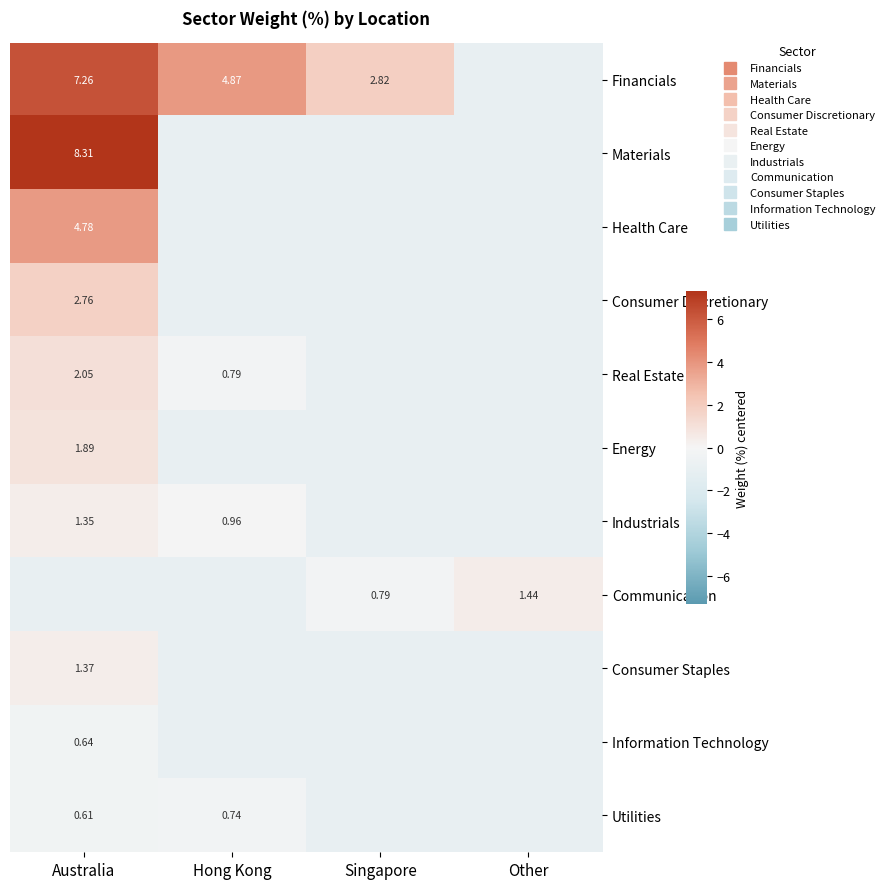

Is it true that Industrials equals -0.6 at Other?

False